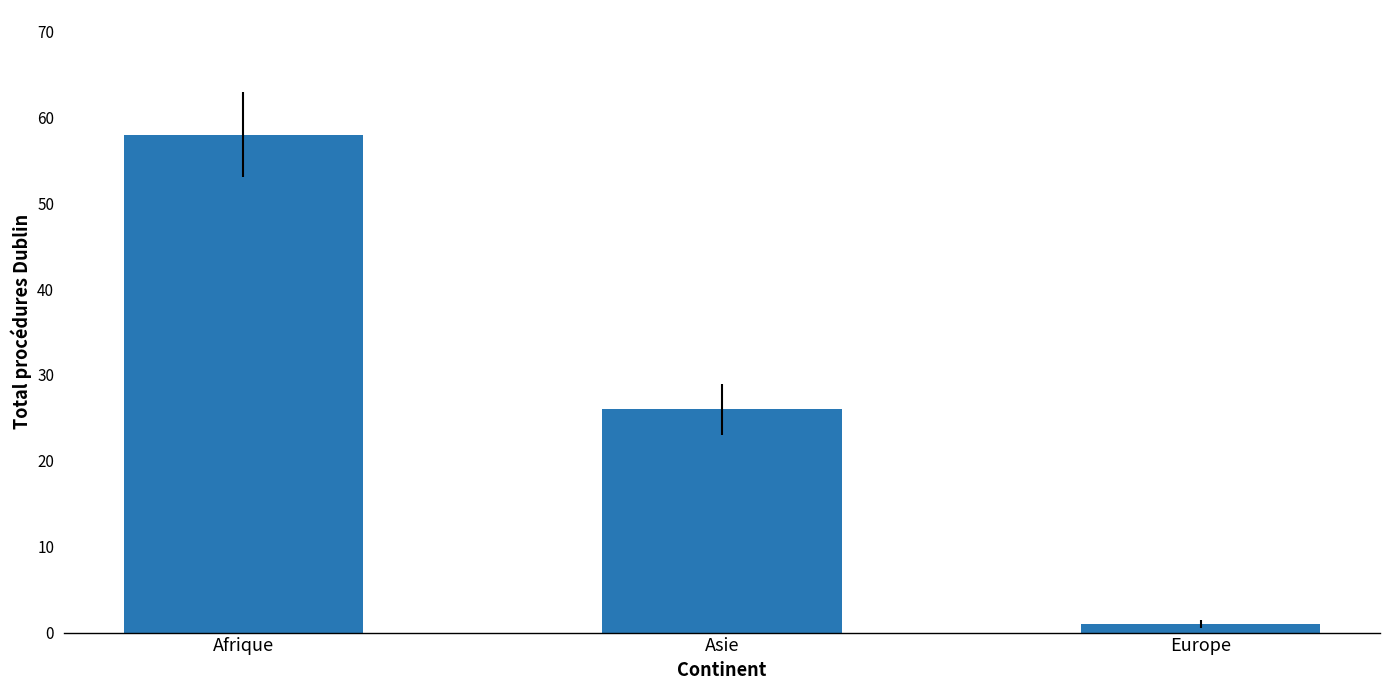

Which category has the highest value across all series?

Afrique